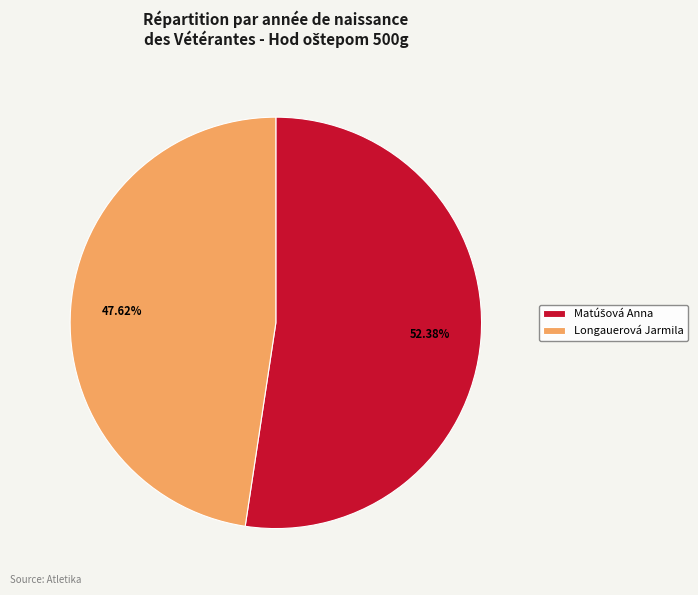

Does any single category account for the majority?

Yes